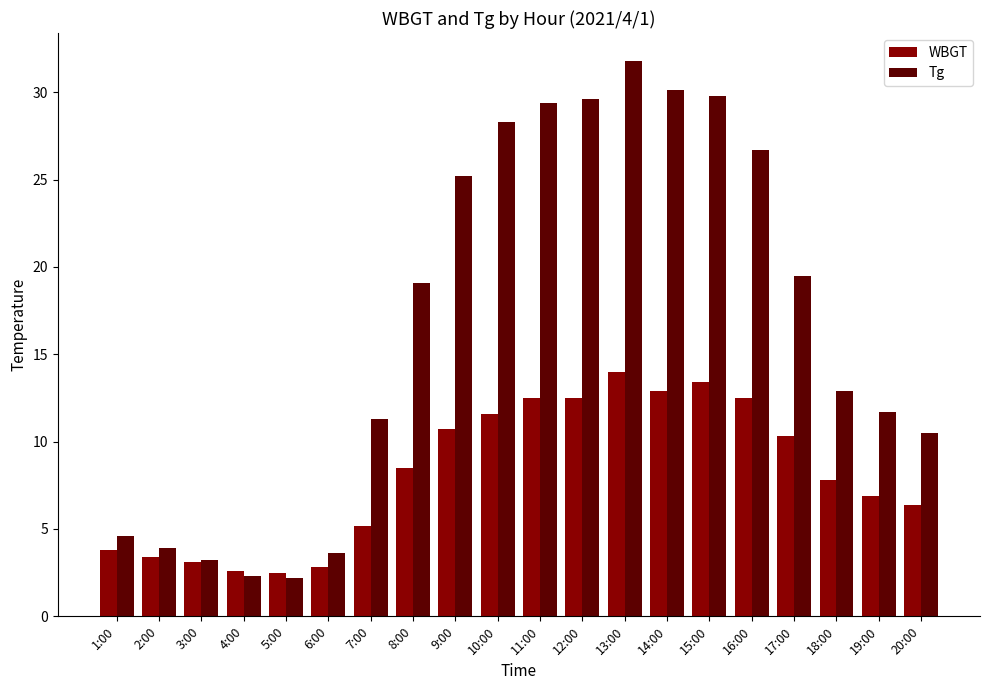

At which category does the chart reach its peak across all series?

13:00